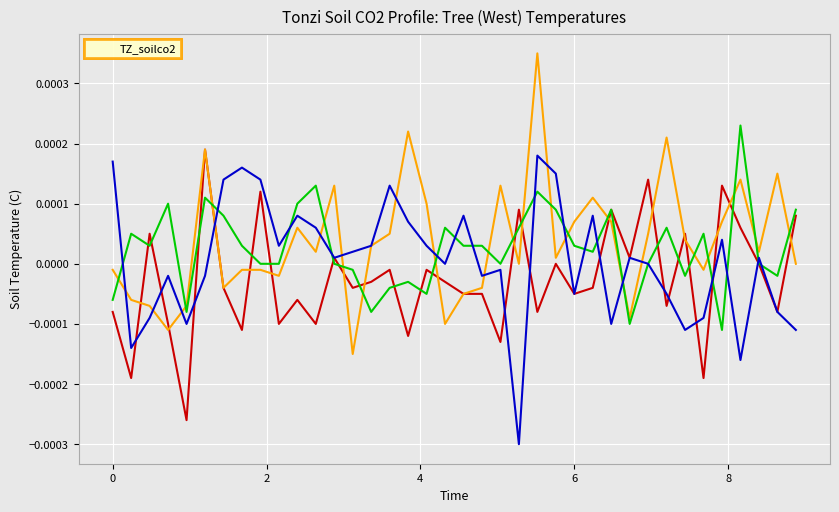

Does the chart have visible grid lines?

Yes